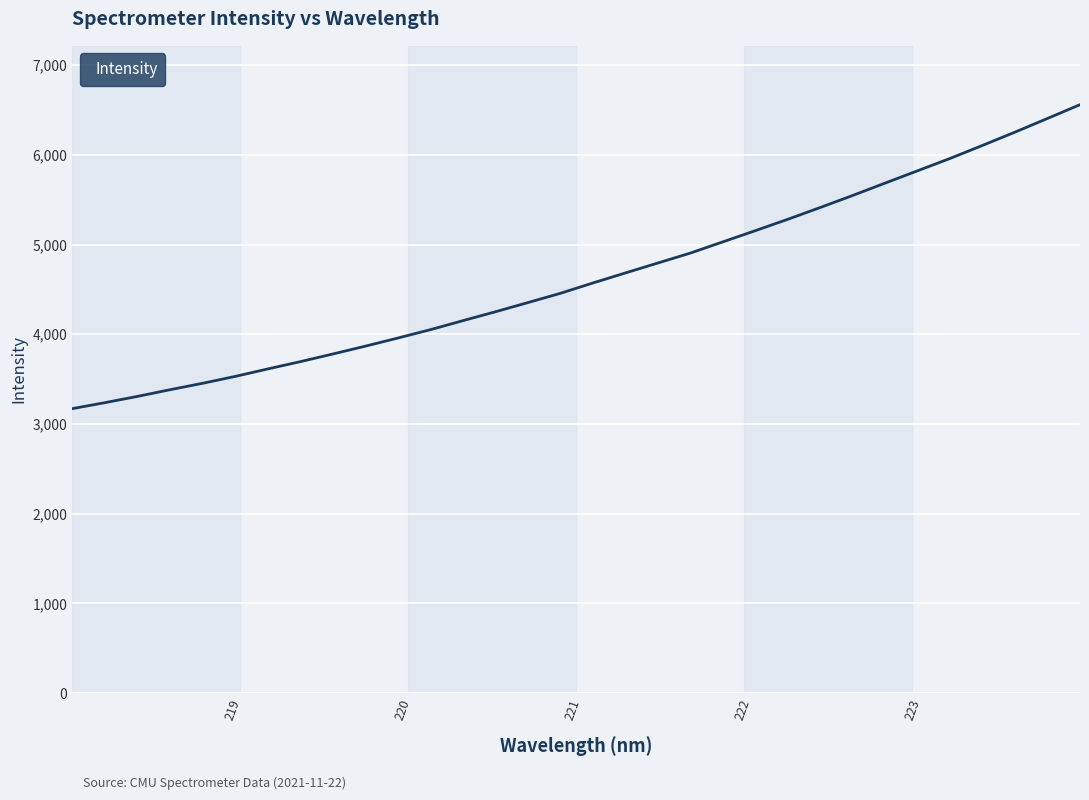

What is the difference between the maximum and minimum values?

3388.1